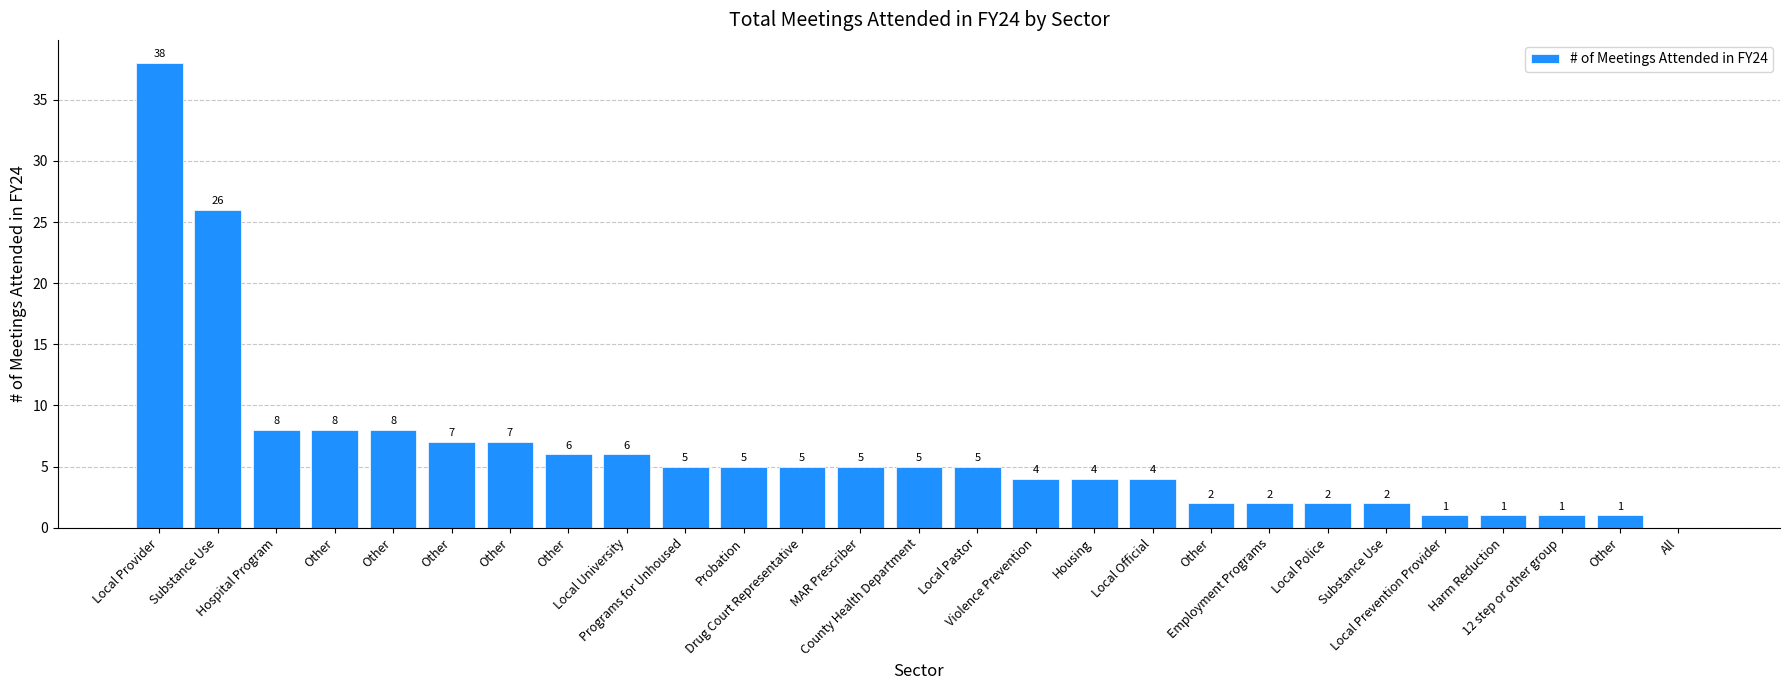

How many data points does each series have?

27